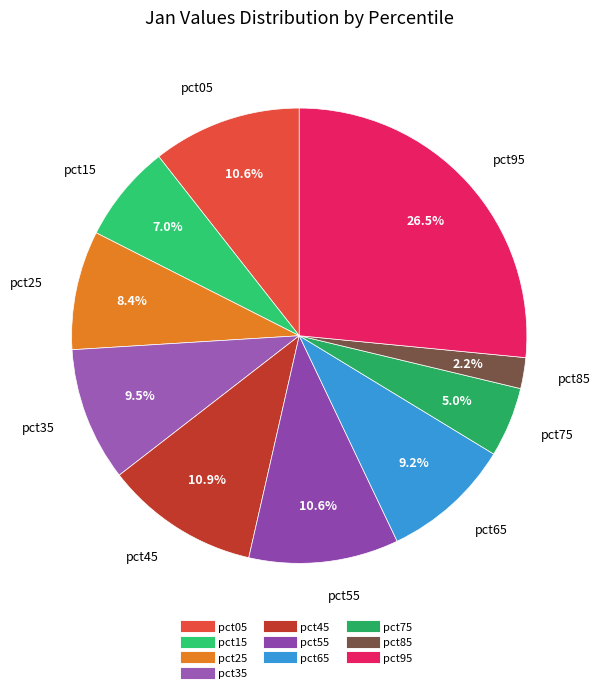

Is there any slice that represents more than half of the pie?

No